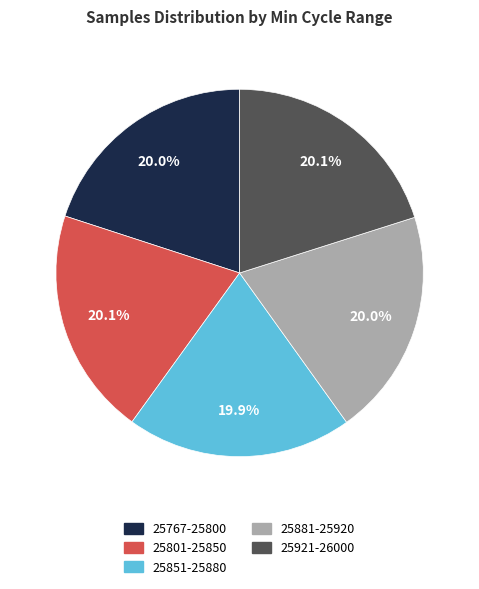

Is there any slice that represents more than half of the pie?

No